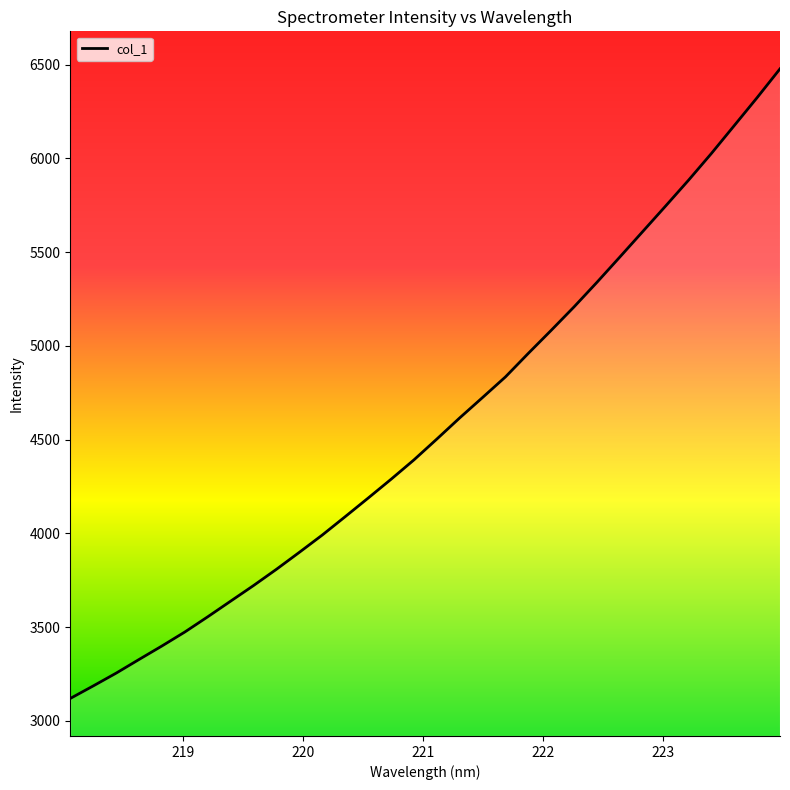

What is the minimum value shown in the chart?

3119.1